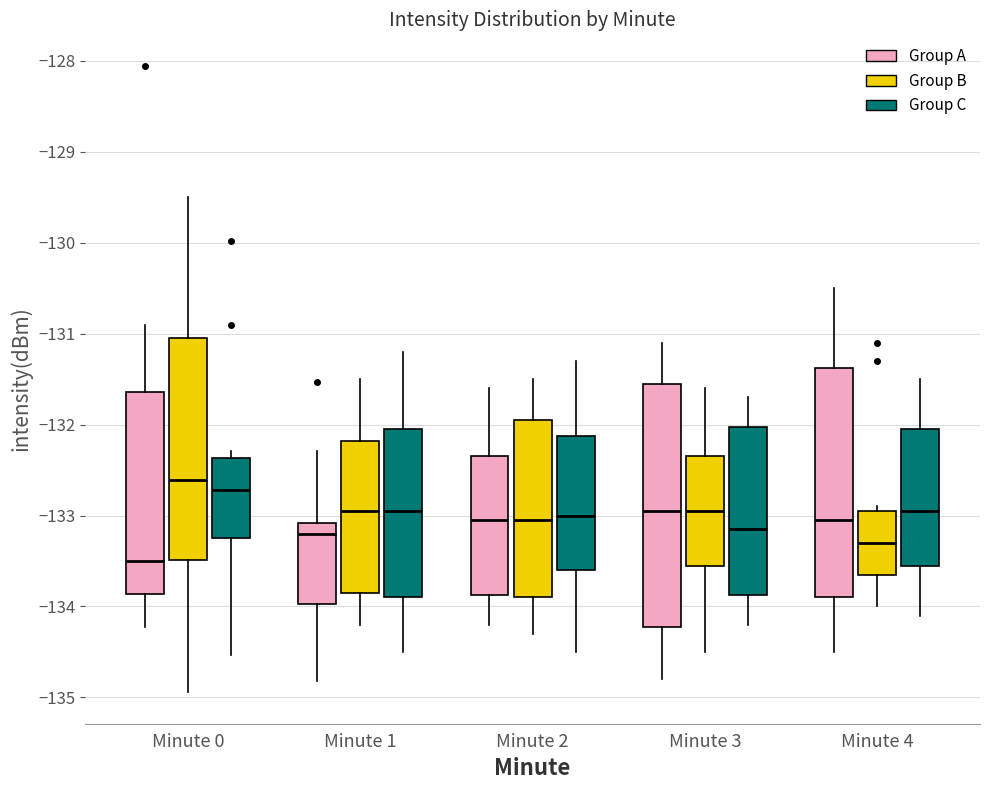

Reading left to right, transcribe this box plot: for each box, give where its median line is, the range the box spans, and where its two whiskers end, as read against the y-axis. The values are not printed on the chart, so give them approximately, as read against the axis.

Minute 0 (Group A): median -133.5, box -133.9 to -131.6, whiskers -134.2 to -130.9
Minute 0 (Group B): median -132.6, box -133.5 to -131.1, whiskers -134.9 to -129.5
Minute 0 (Group C): median -132.7, box -133.2 to -132.4, whiskers -134.5 to -132.3
Minute 1 (Group A): median -133.2, box -134.0 to -133.1, whiskers -134.8 to -132.3
Minute 1 (Group B): median -132.9, box -133.8 to -132.2, whiskers -134.2 to -131.5
Minute 1 (Group C): median -132.9, box -133.9 to -132.0, whiskers -134.5 to -131.2
Minute 2 (Group A): median -133.0, box -133.9 to -132.3, whiskers -134.2 to -131.6
Minute 2 (Group B): median -133.0, box -133.9 to -131.9, whiskers -134.3 to -131.5
Minute 2 (Group C): median -133.0, box -133.6 to -132.1, whiskers -134.5 to -131.3
Minute 3 (Group A): median -132.9, box -134.2 to -131.5, whiskers -134.8 to -131.1
Minute 3 (Group B): median -132.9, box -133.5 to -132.3, whiskers -134.5 to -131.6
Minute 3 (Group C): median -133.1, box -133.9 to -132.0, whiskers -134.2 to -131.7
Minute 4 (Group A): median -133.0, box -133.9 to -131.4, whiskers -134.5 to -130.5
Minute 4 (Group B): median -133.3, box -133.6 to -132.9, whiskers -134.0 to -132.9 (just above the box's upper edge)
Minute 4 (Group C): median -132.9, box -133.5 to -132.0, whiskers -134.1 to -131.5